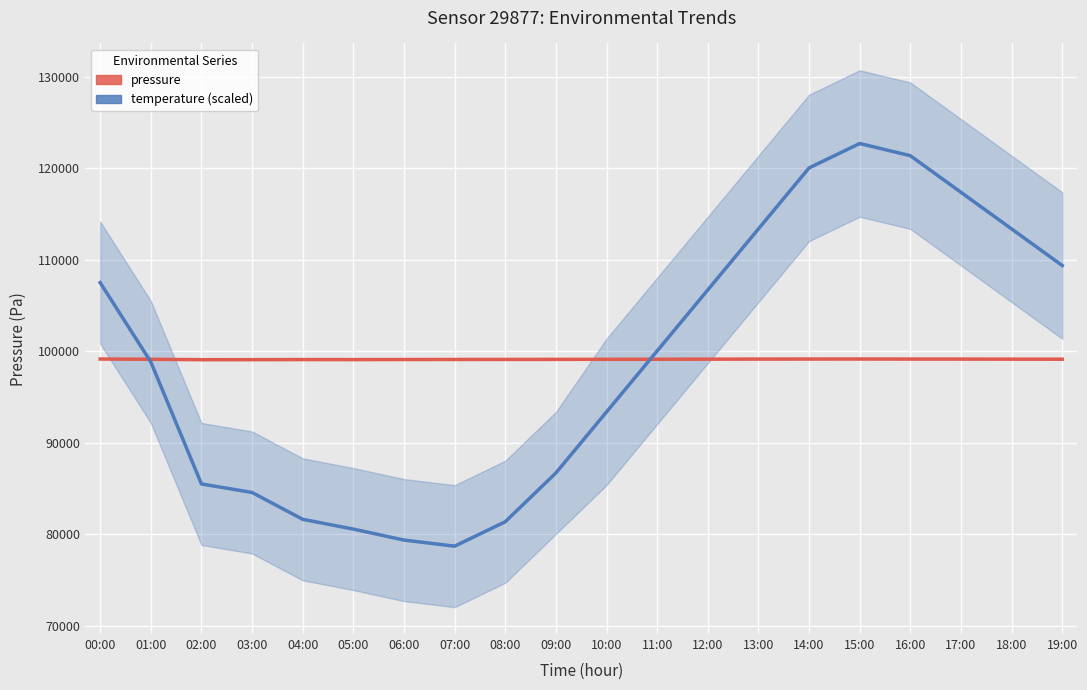

What are all the series names shown in the legend?

pressure, temperature (scaled)